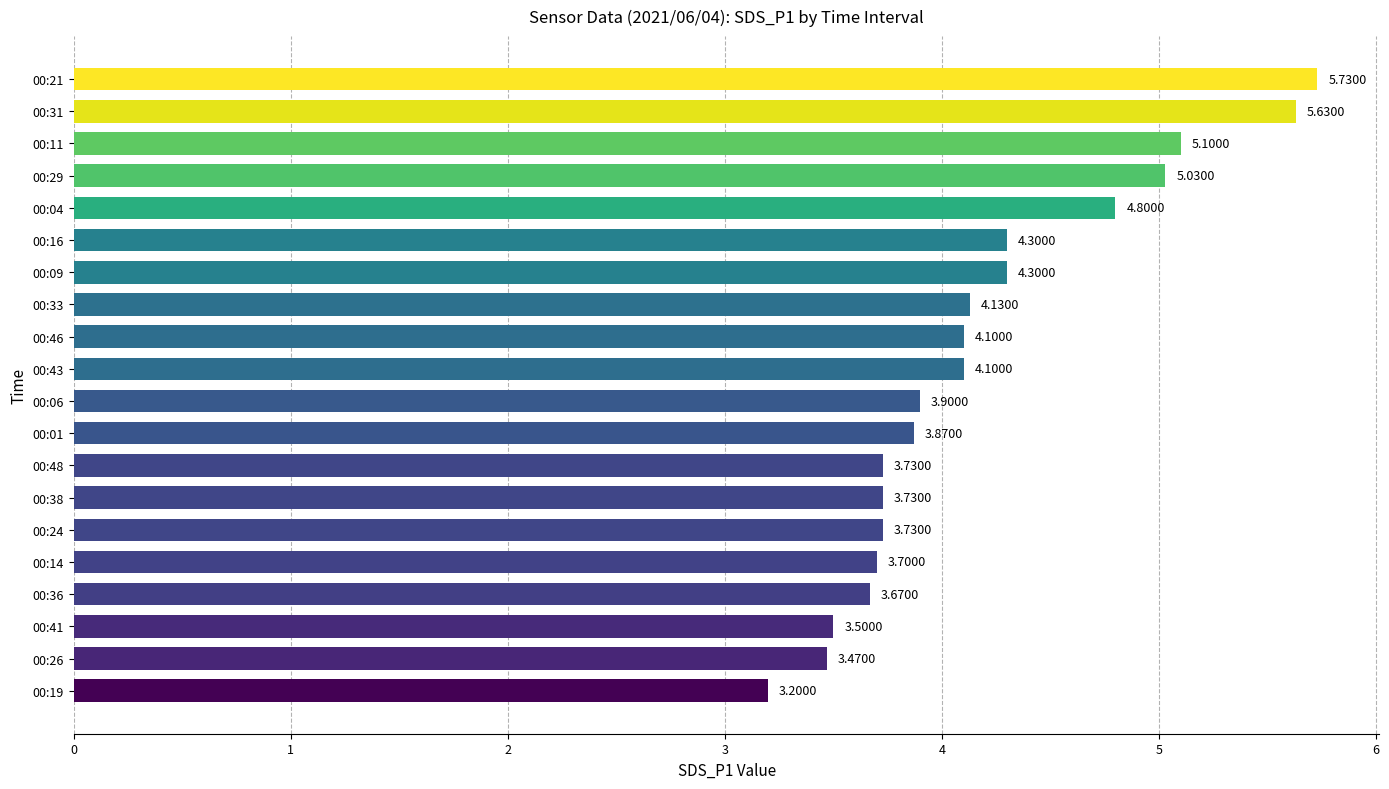

What is the ratio of the value at 00:24 to the value at 00:43?

0.9